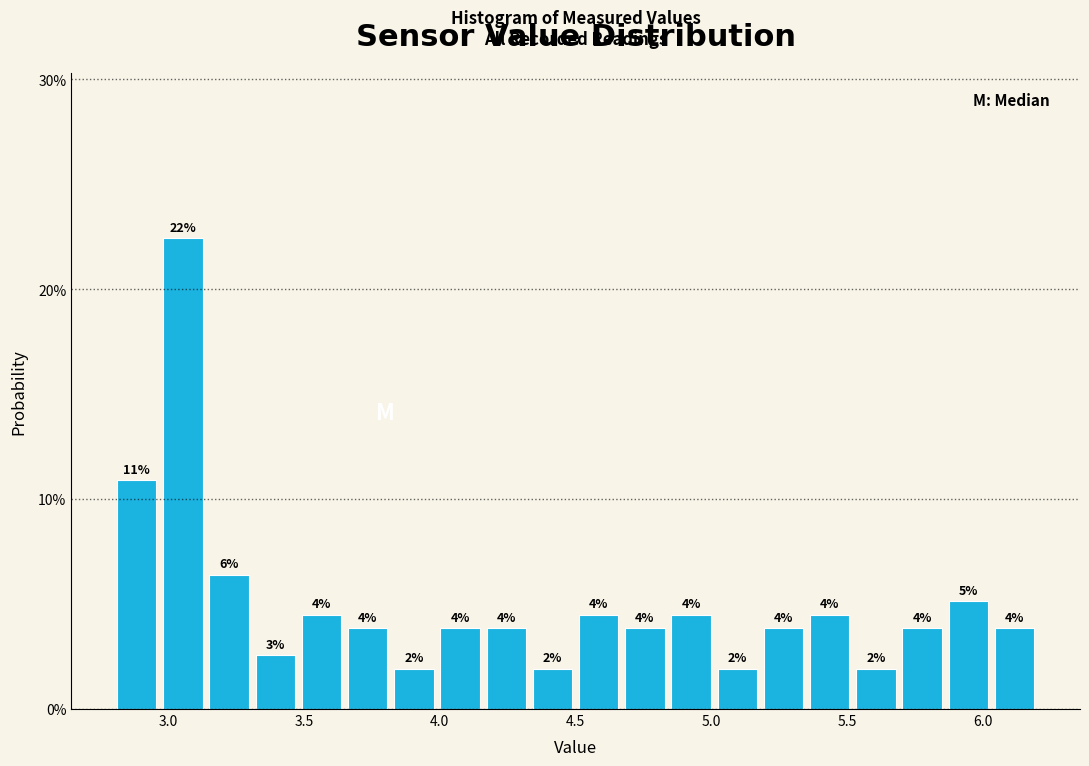

Read against the x-axis, roughly where is the centre of the tallest bar?

3.05